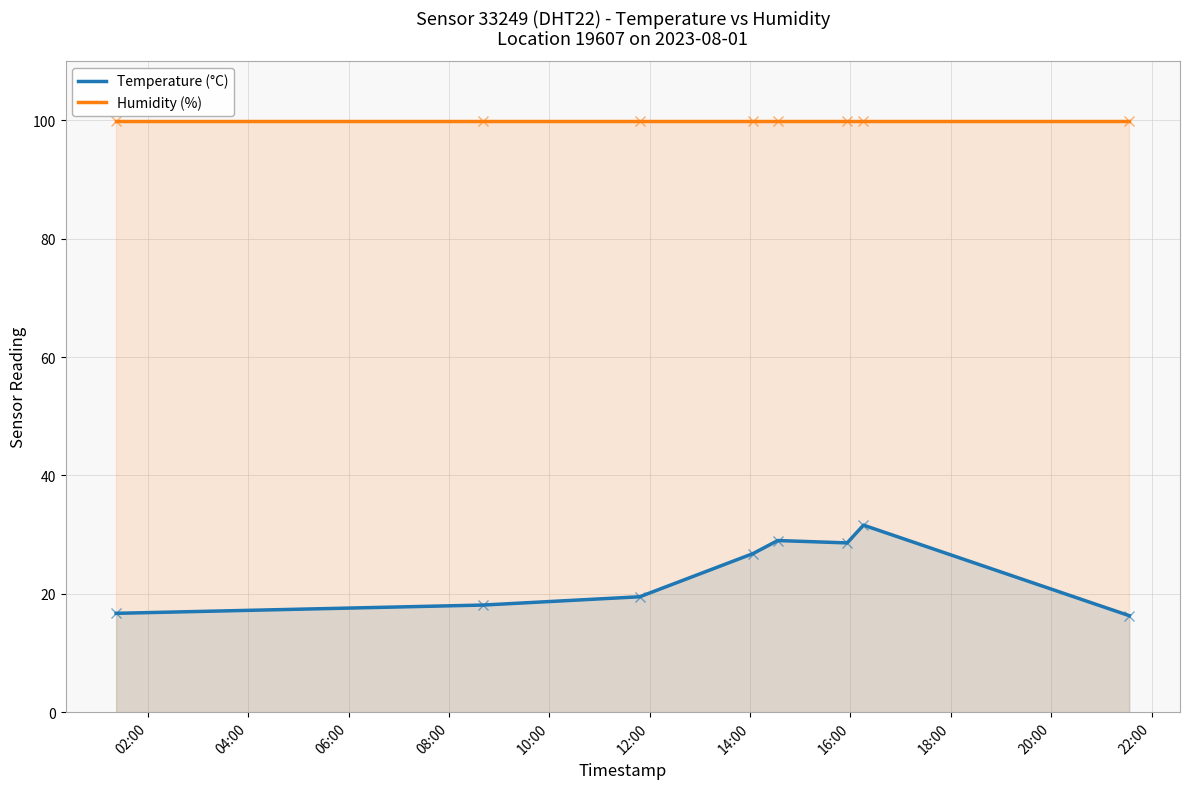

Count the number of data series in this chart.

2